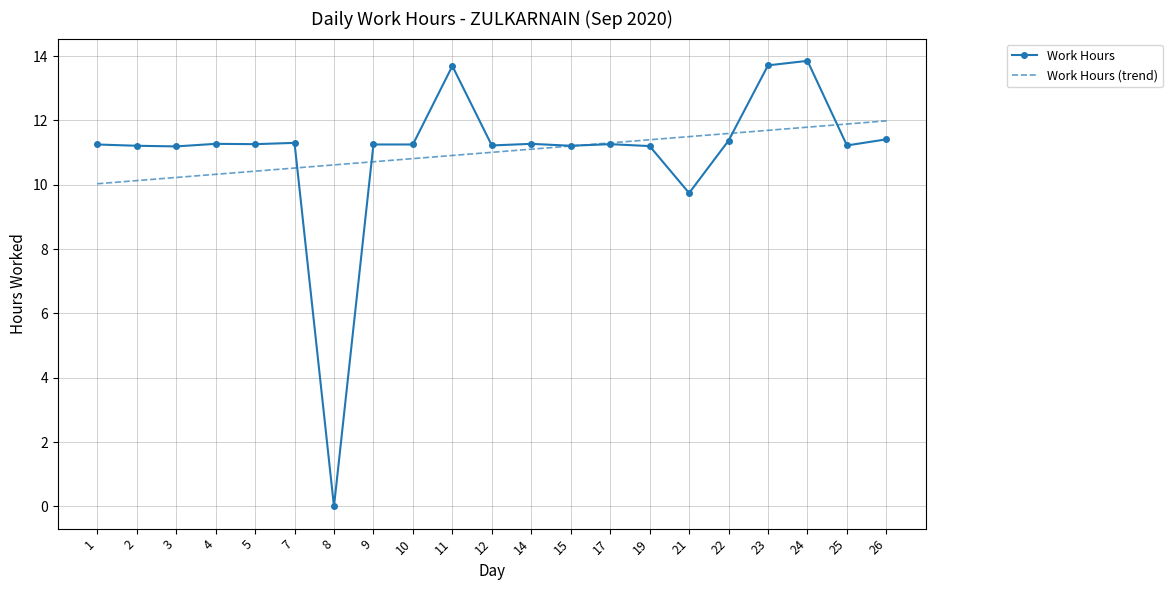

What is the difference between the Work Hours values at 14 and 21?

1.5